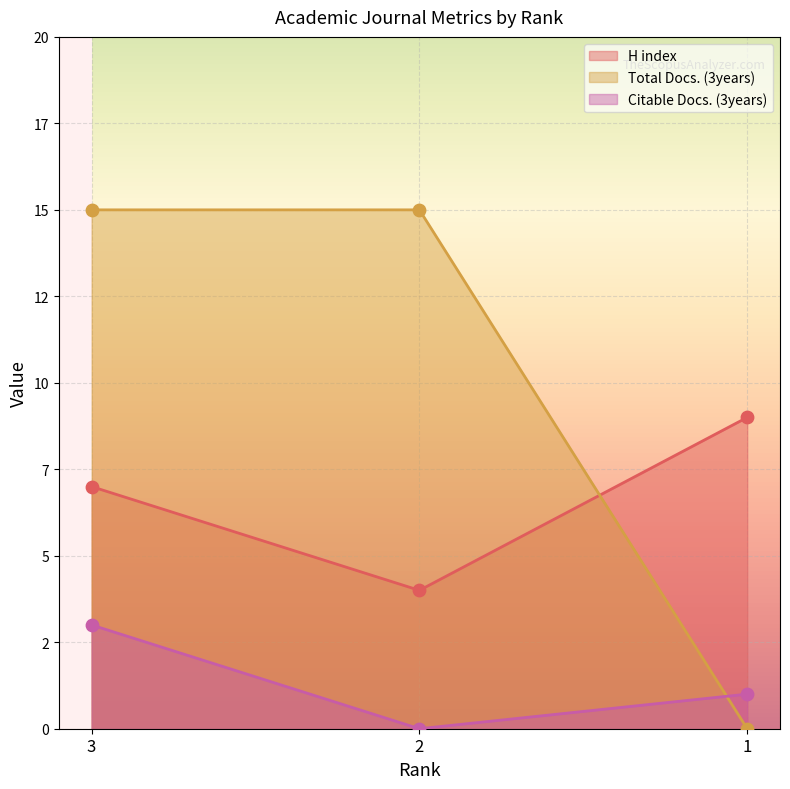

Which series has the largest total across all categories?

Total Docs. (3years)